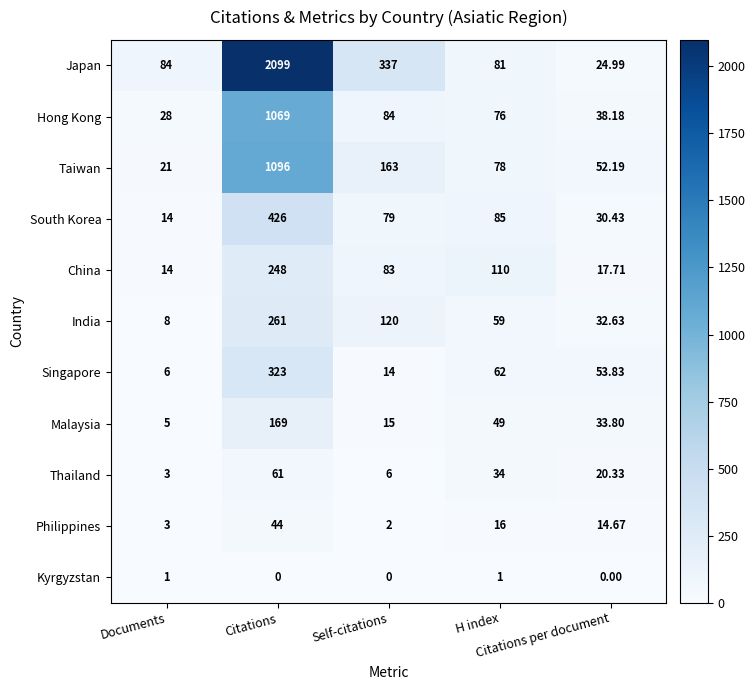

What is the difference between the highest and lowest values at Citations?

2099.0